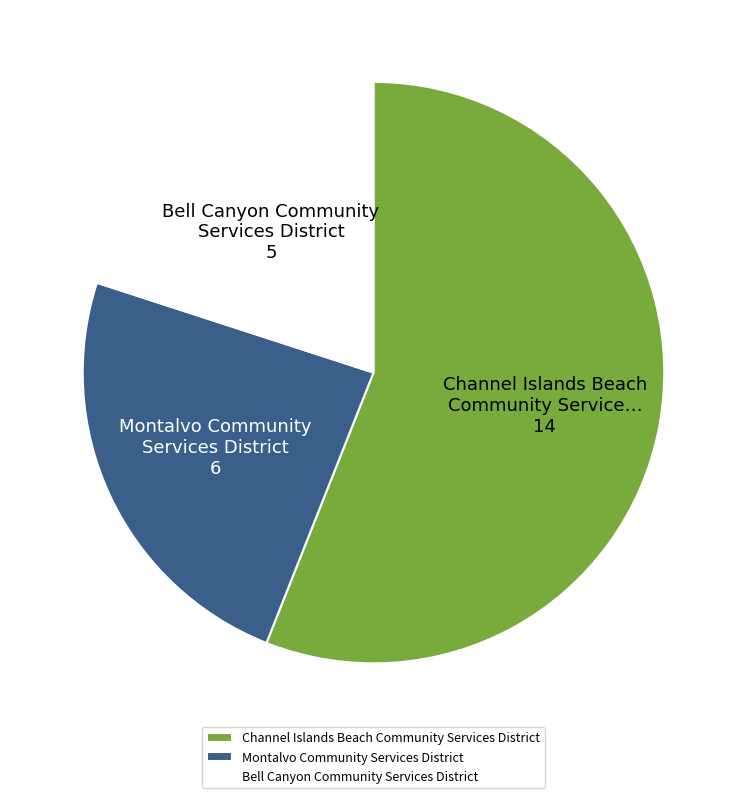

Which has a higher value, Channel Islands Beach Community Services District or Bell Canyon Community Services District?

Channel Islands Beach Community Services District